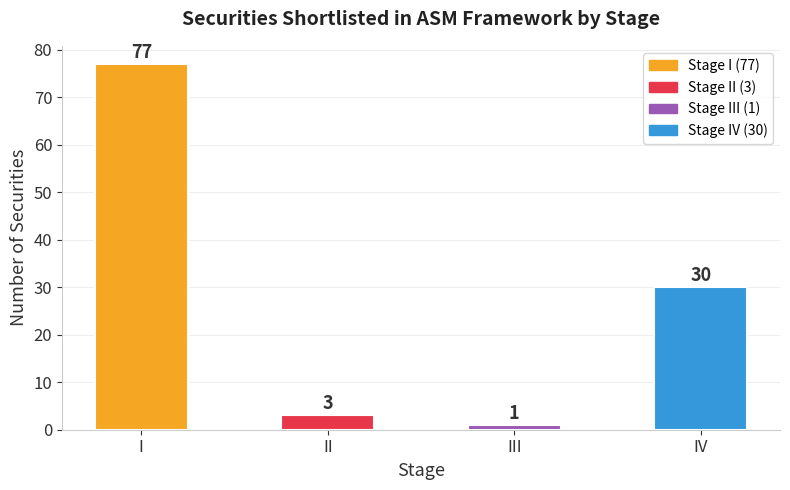

What is the average value?

28